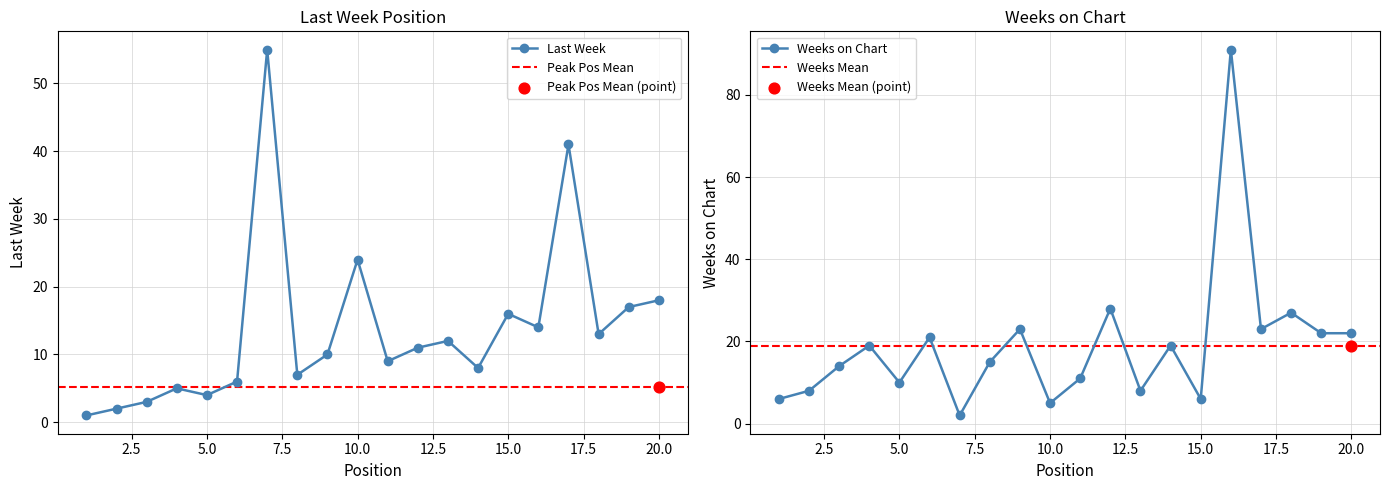

Which series has the largest total across all categories?

Weeks on Chart